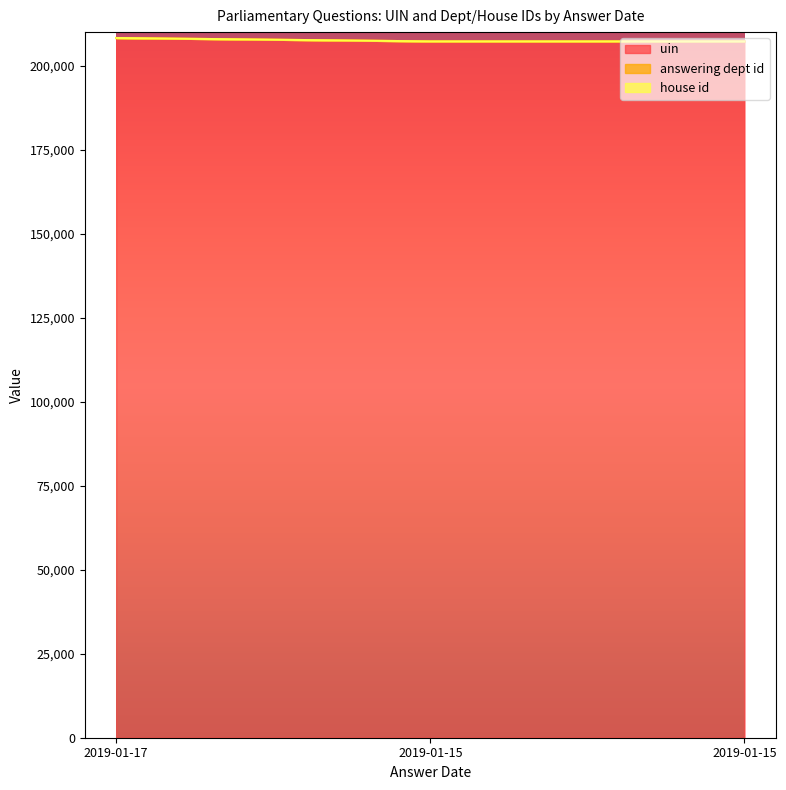

What is the value of the uin point at the 3rd from the left?

207236